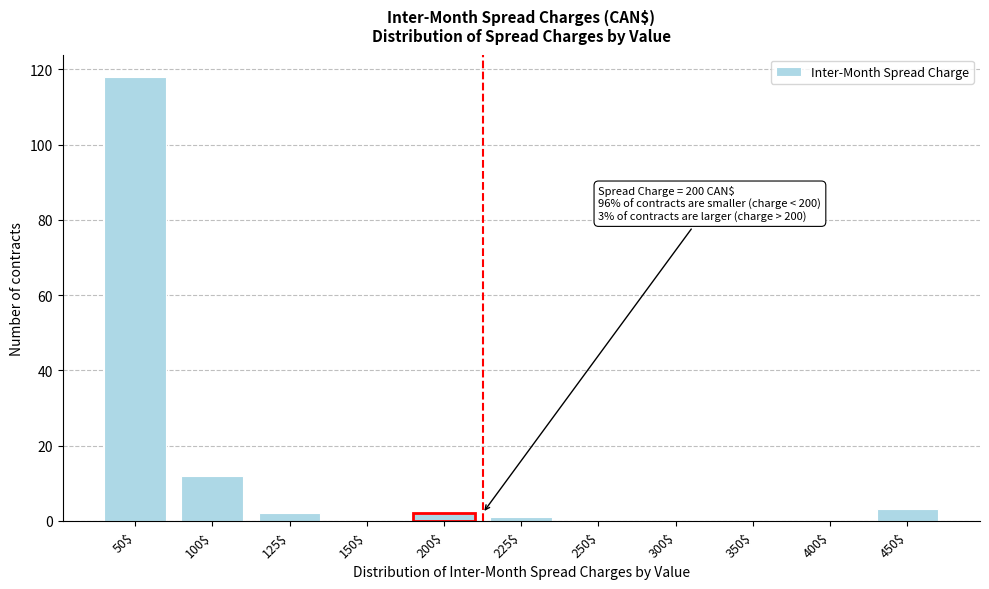

At which label is the value closest to 59?

100$